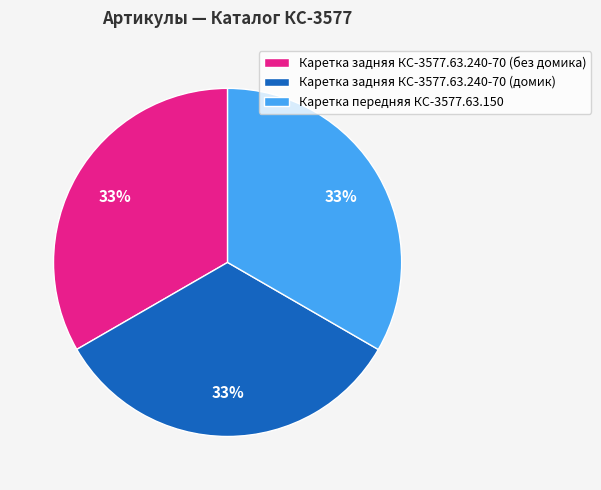

Does Каретка передняя КС-3577.63.150 account for over 50% of the chart?

No